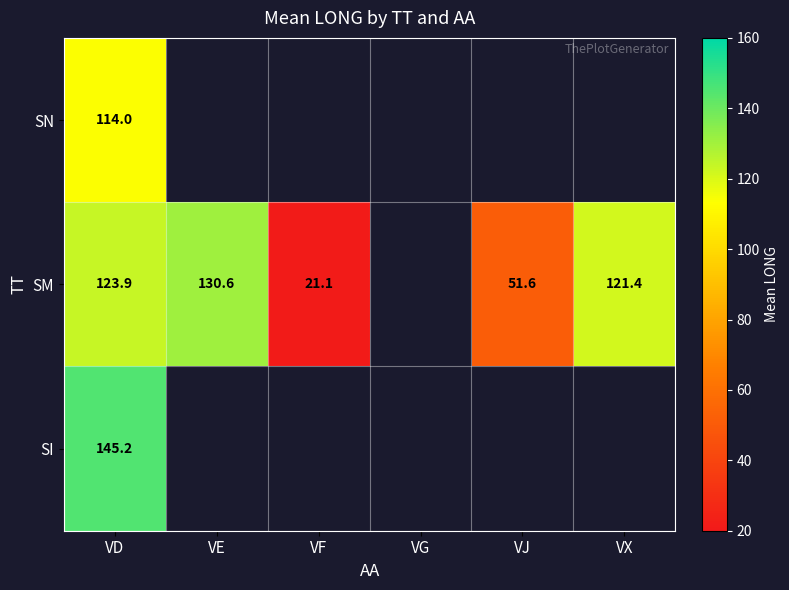

Is the value of SN at VD greater than the value of SM at VF?

Yes